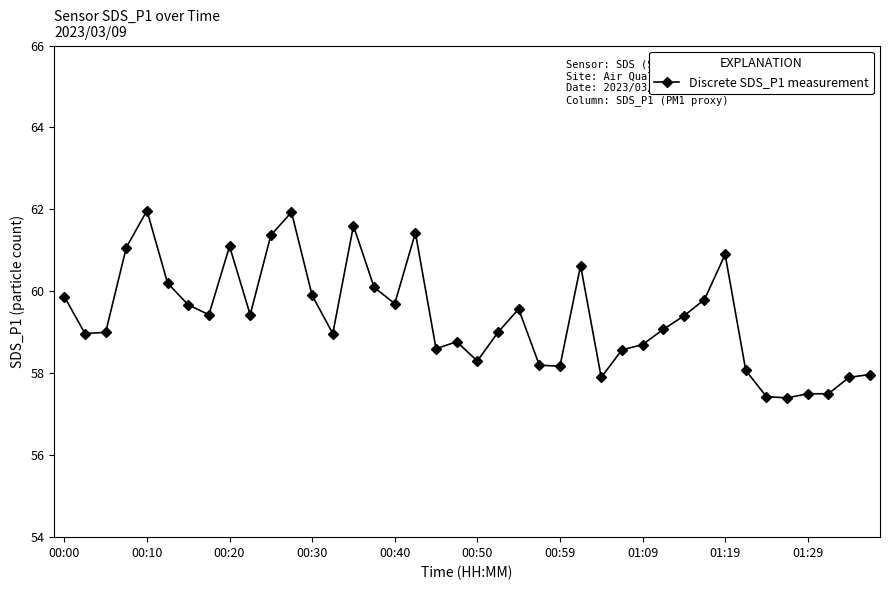

What is the minimum value shown in the chart?

57.4